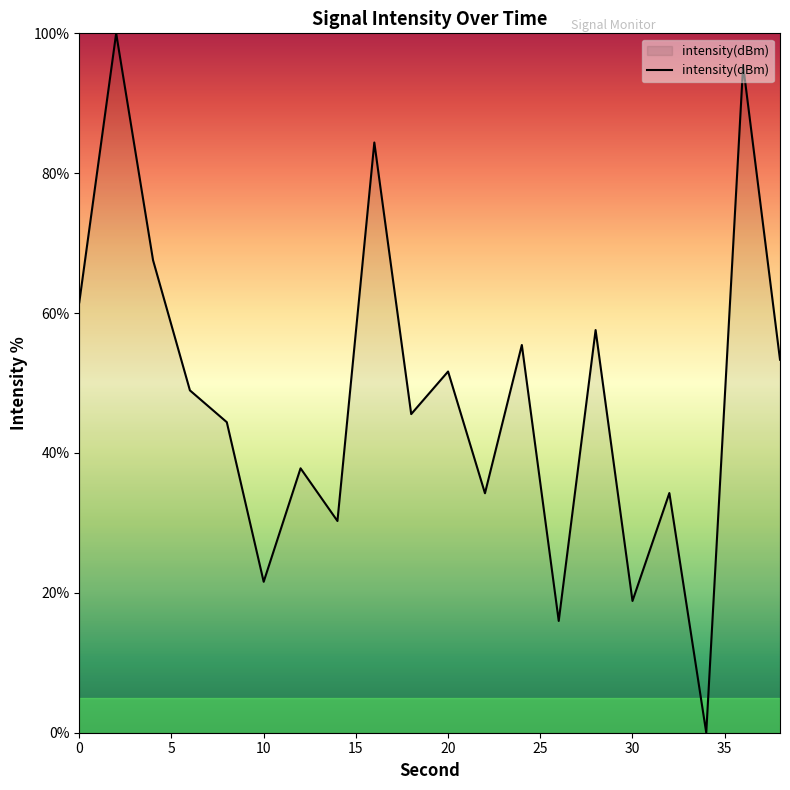

What is the sum of all values?

958.8